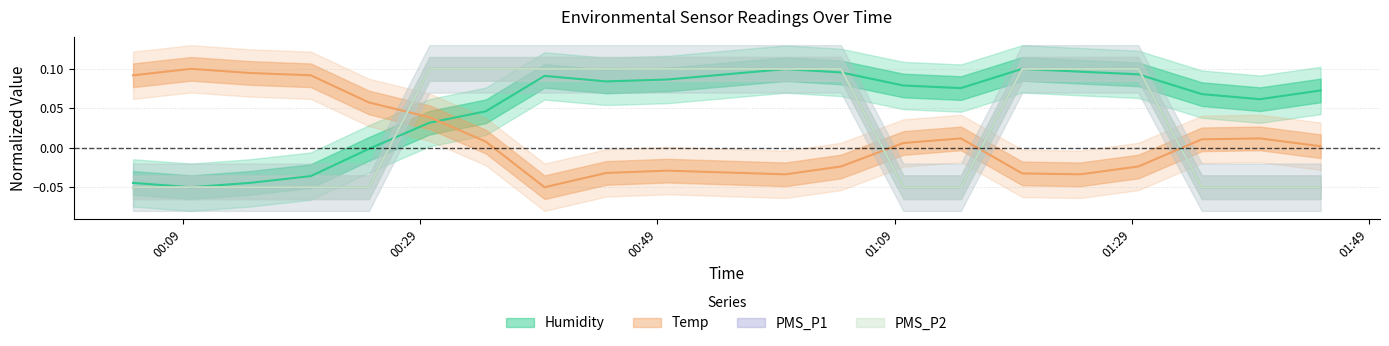

How many data points does each series have?

20